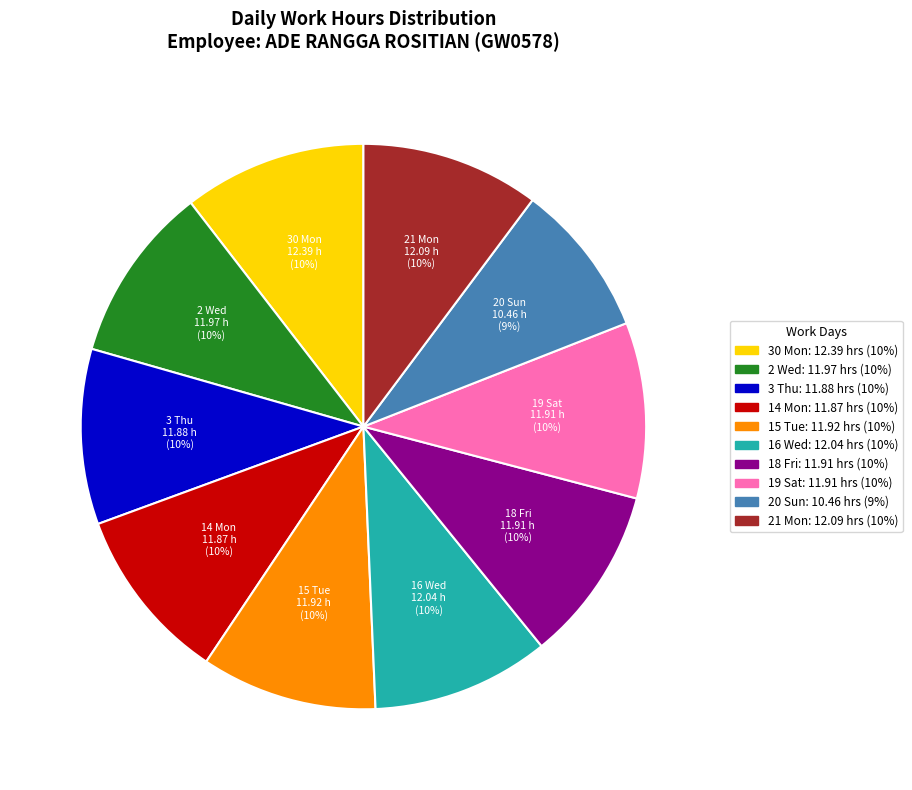

Combined, do 16 Wed and 19 Sat account for over 50%?

No